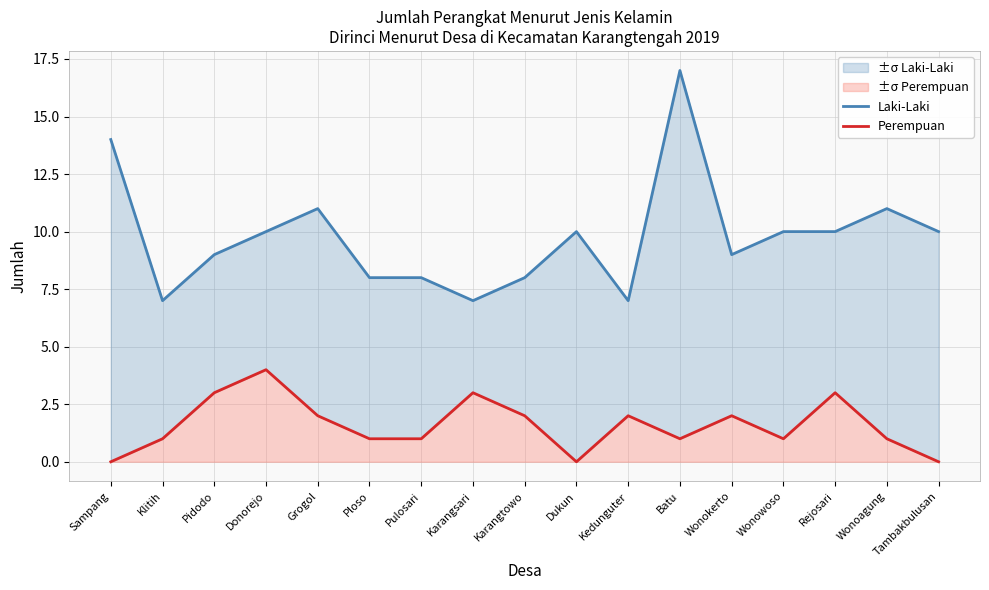

Read the Laki-Laki value at Pulosari.

8